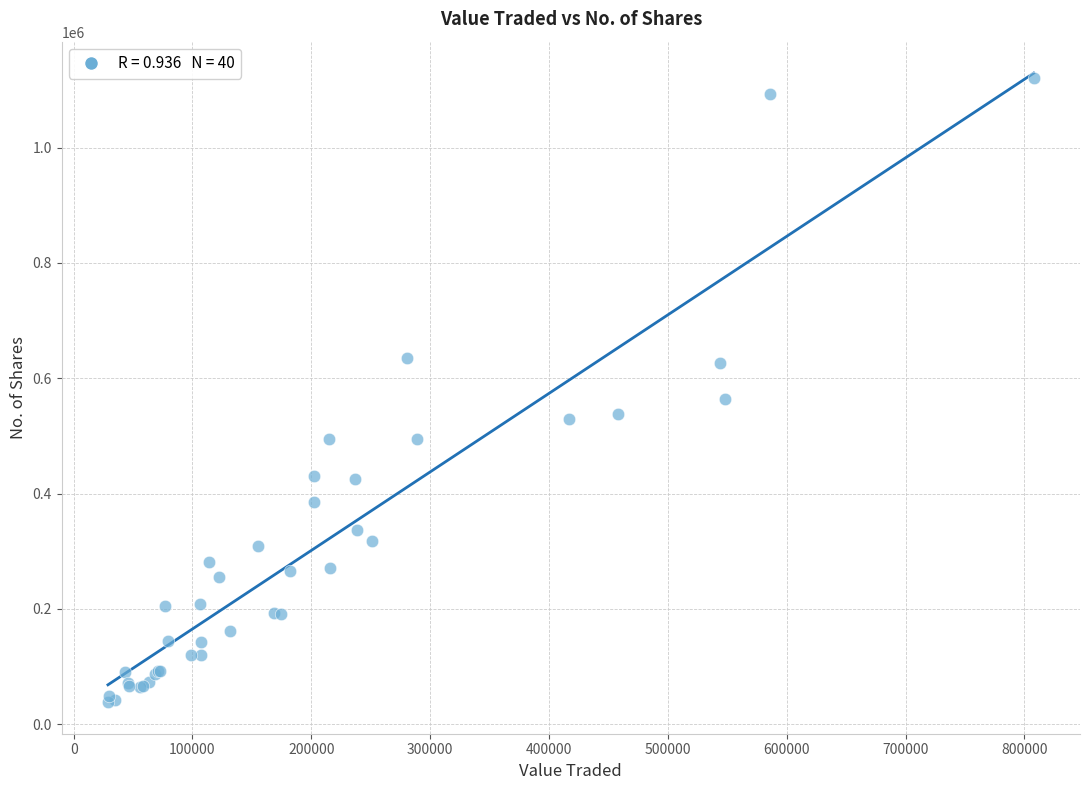

What Y value in the scatter plot is closest to 579275?

564830